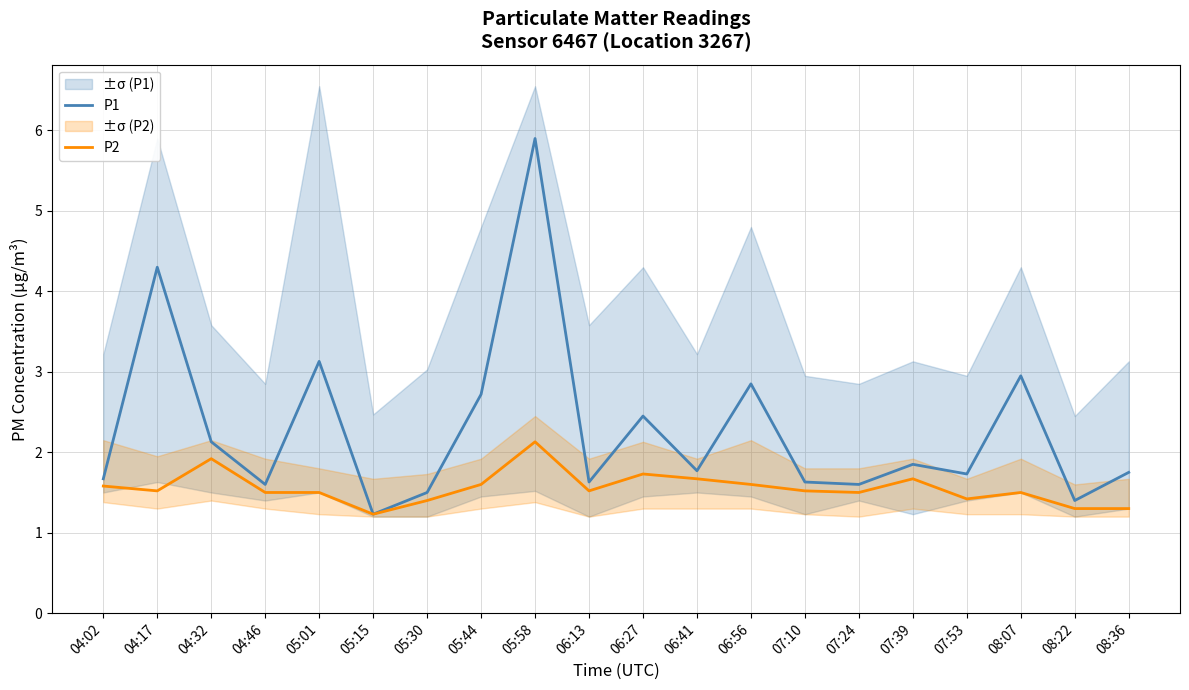

Which series has the largest total across all categories?

P1